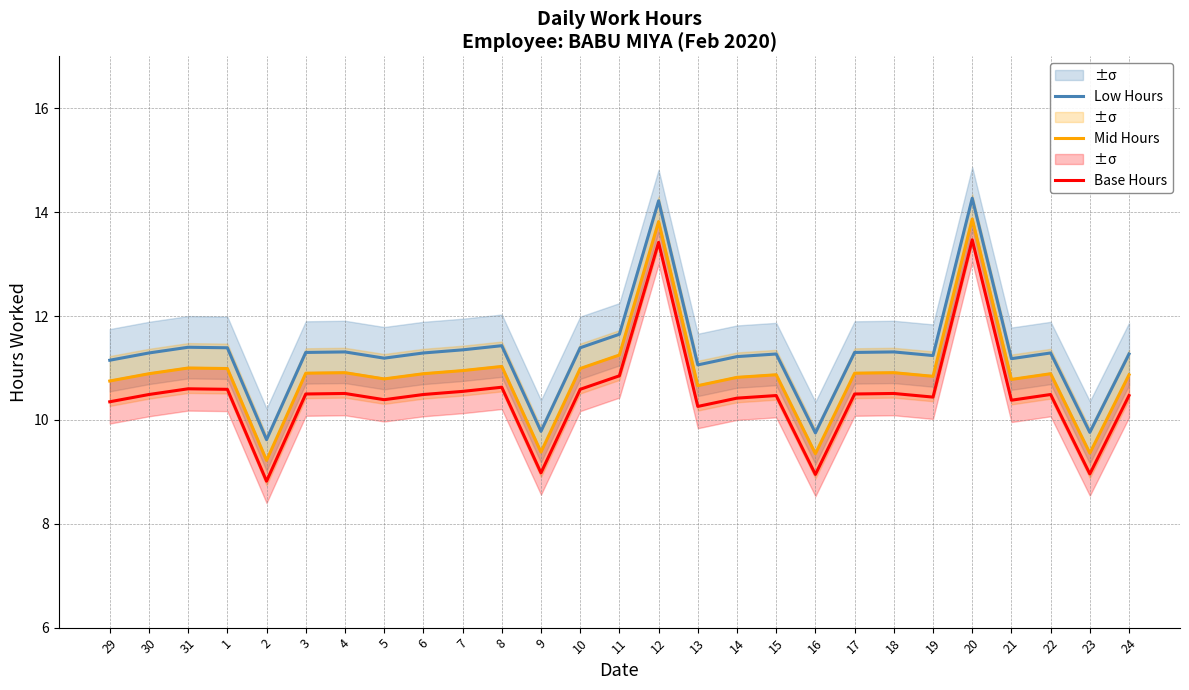

What is the difference between the maximum and minimum values in the Mid Hours series?

4.7